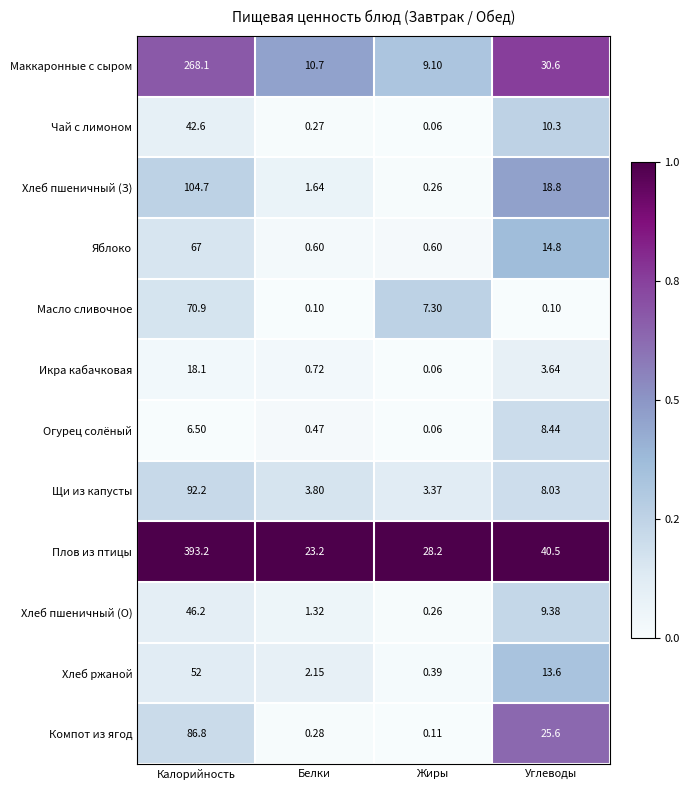

Which label corresponds to the smallest value in the chart?

Жиры